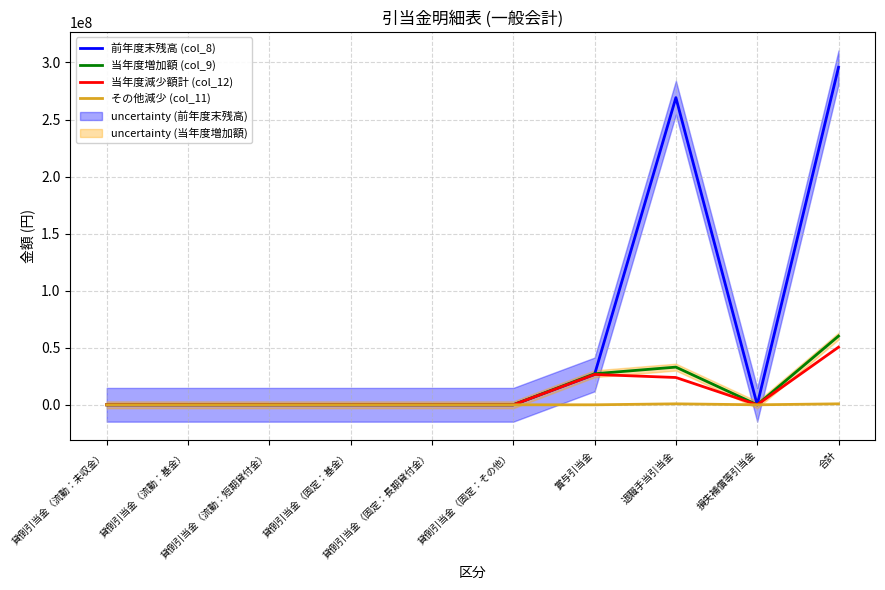

What position from the right is 損失補償等引当金?

2